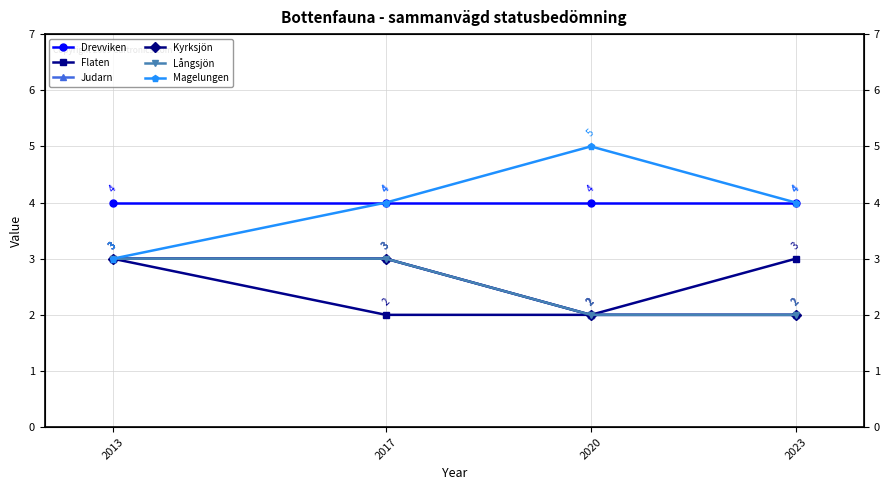

What is the sum of all Judarn values?

10